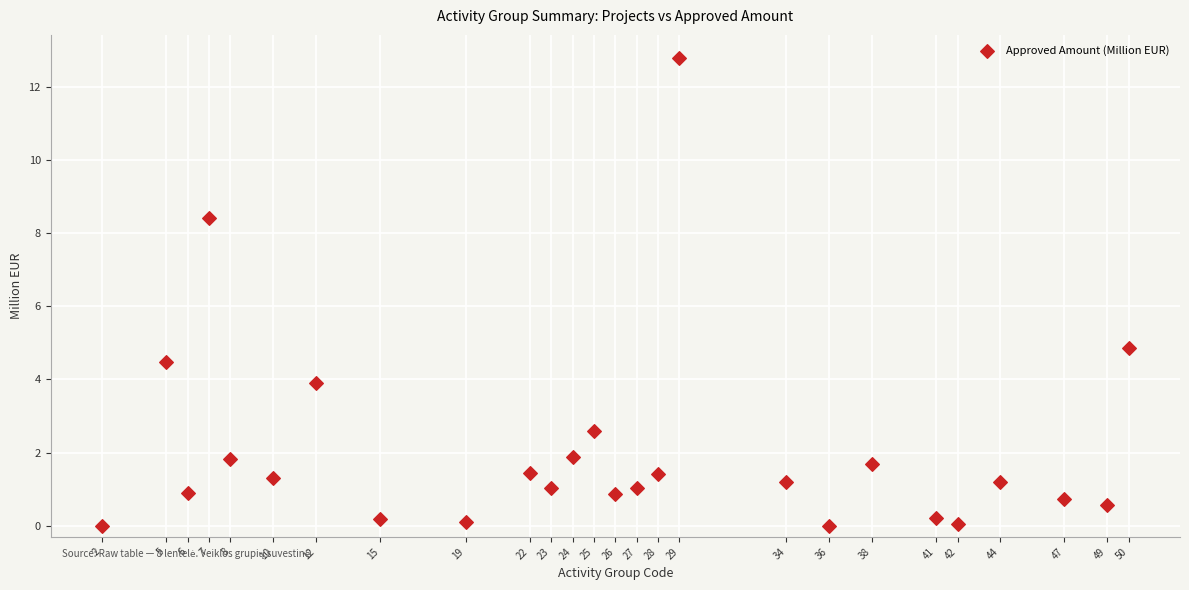

What is the range of X values (max minus min)?

48.0